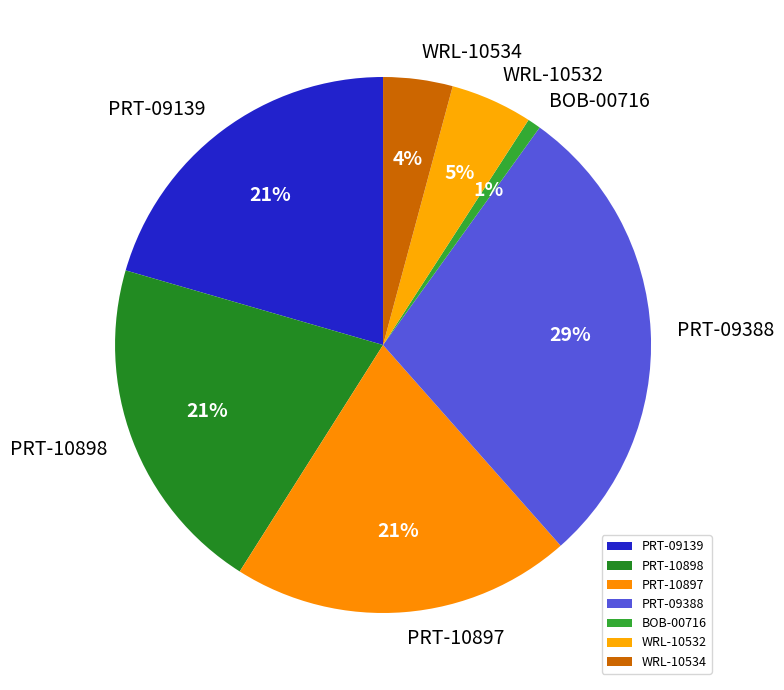

Is it true that PRT-09139 is 7% of the pie?

False